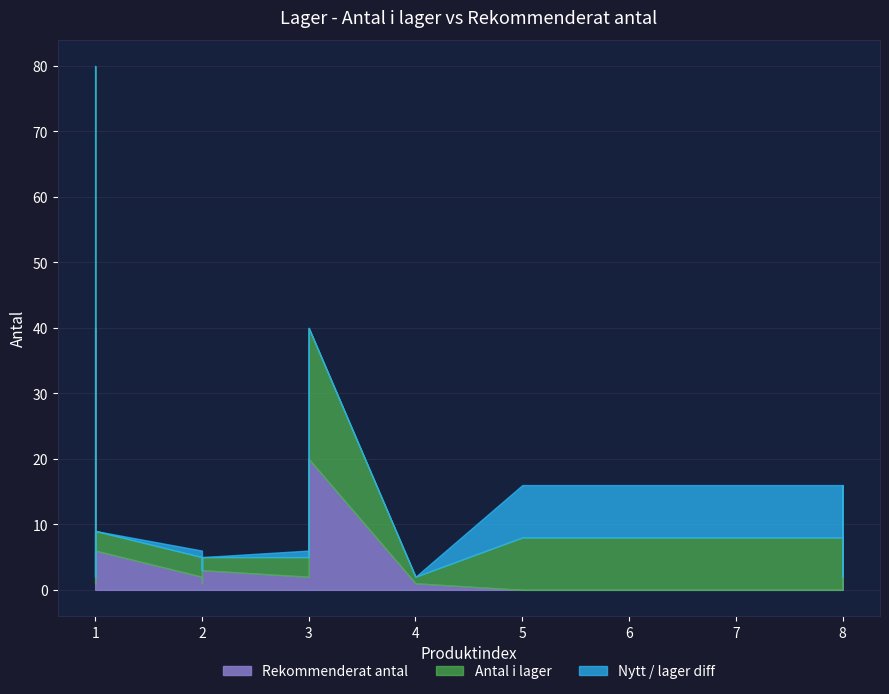

Read the Rekommenderat antal value at 3.

20.0